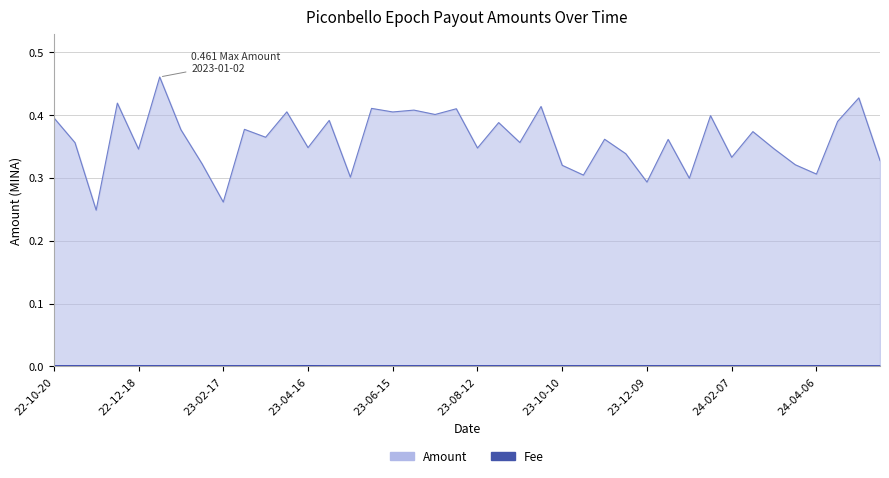

What is the label of the 28th point from the left?

2023-11-25